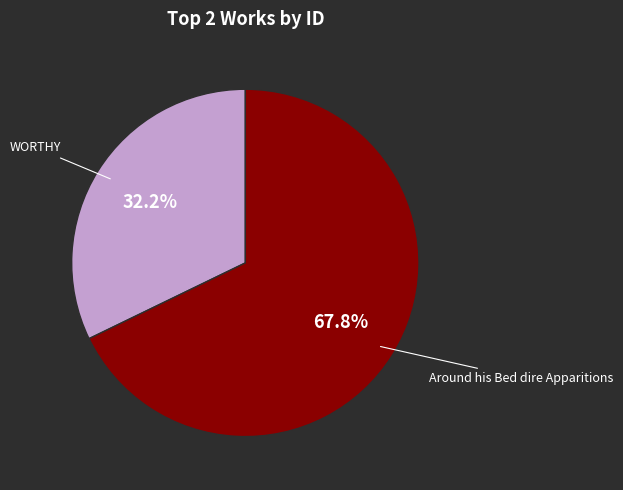

What is the majority slice?

Around his Bed dire Apparitions